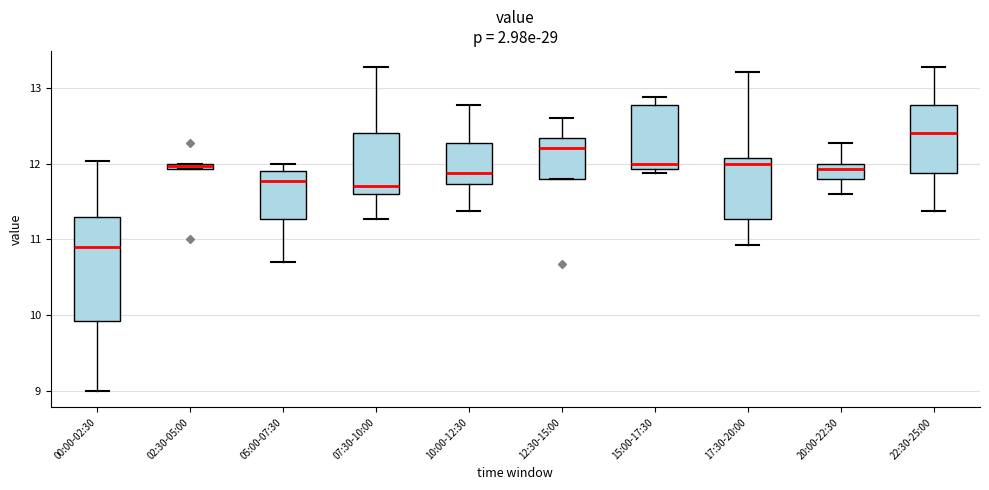

Where is the lower edge of the box for 02:30-05:00 on the y-axis? The values are not printed on the chart, so give them approximately, as read against the axis.

11.9